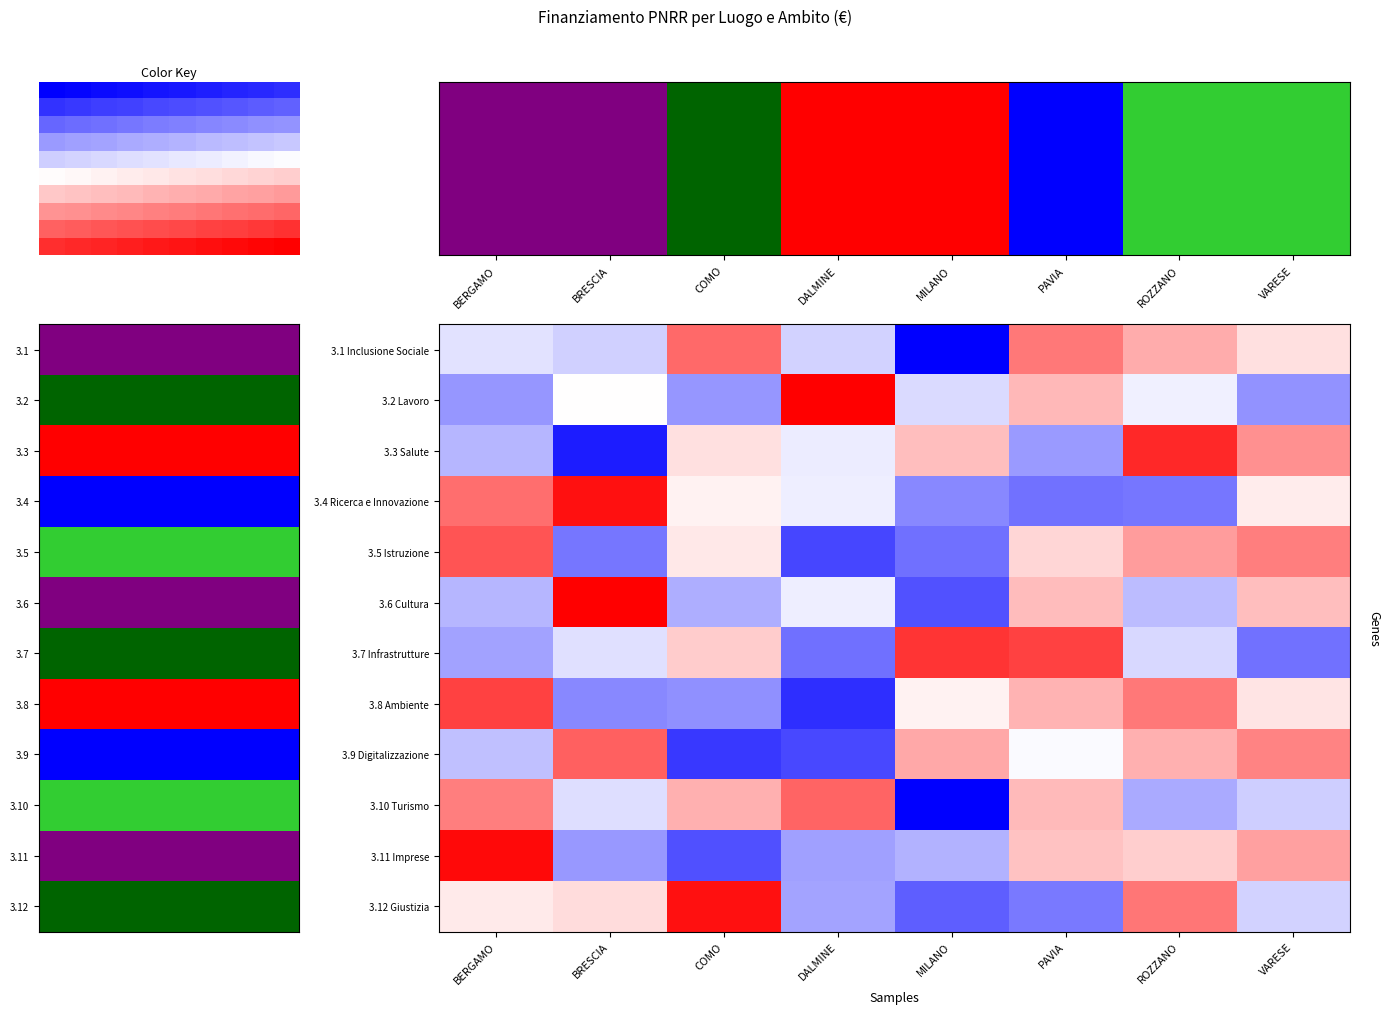

How many categories are shown in the chart?

8